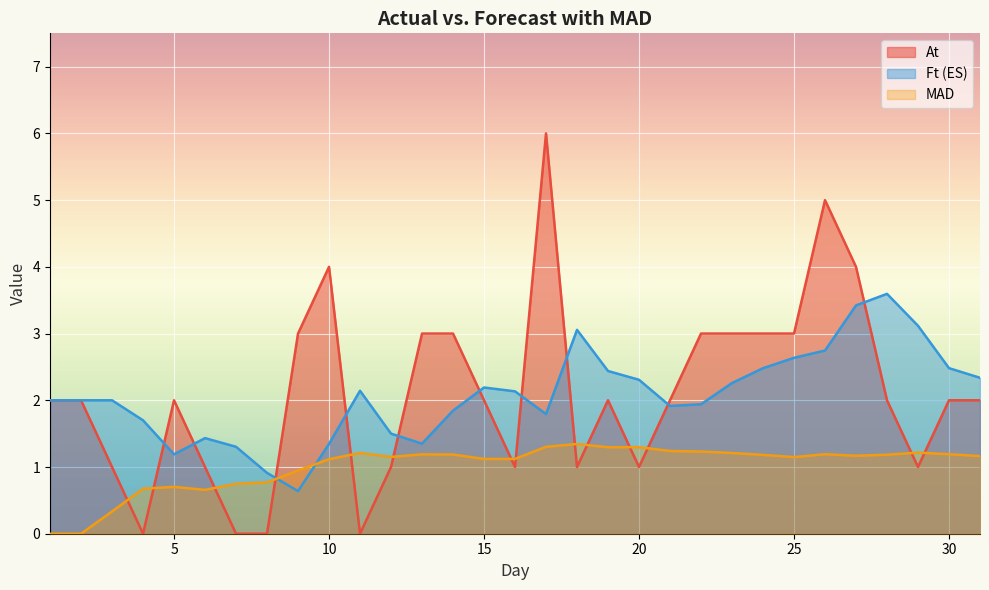

List the labels in order of Ft (ES) value, largest first.

28, 27, 29, 18, 26, 25, 30, 24, 19, 31, 20, 23, 15, 11, 16, 1, 2, 3, 22, 21, 14, 17, 4, 12, 6, 13, 10, 7, 5, 8, 9